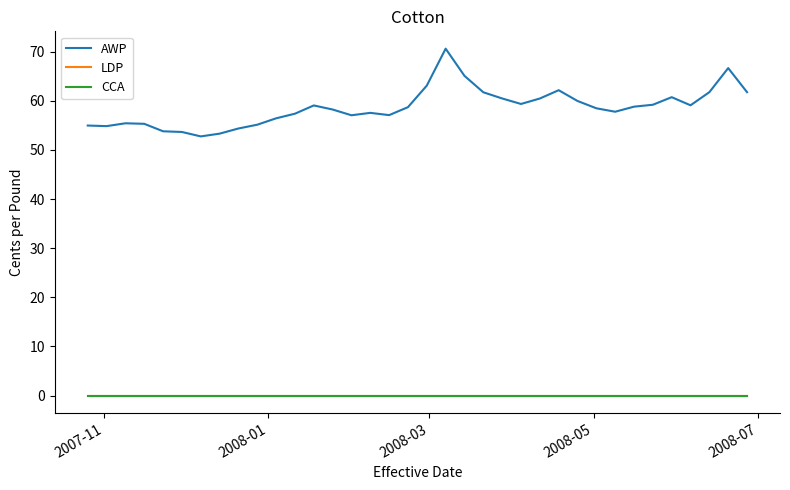

Does the chart display data point markers on the line(s)?

No